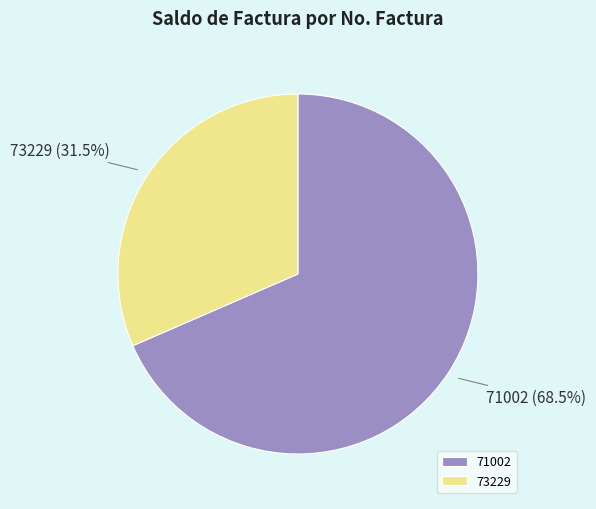

Is 71002 the majority of the pie?

Yes